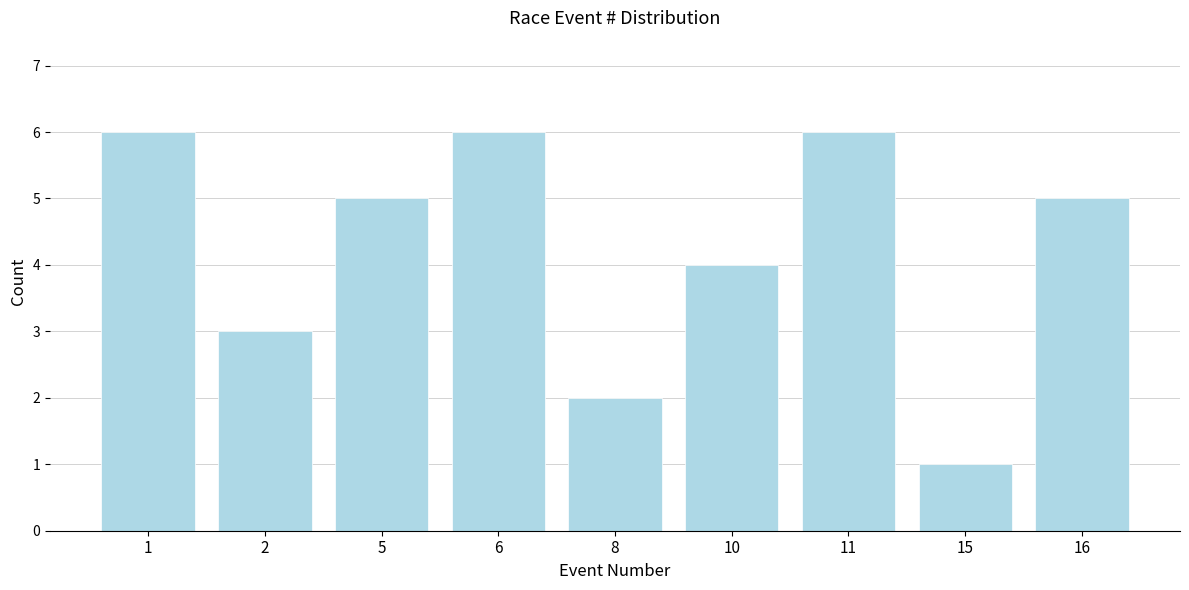

Reading left to right, what are all the values shown in this chart?

6	3	5	6	2	4	6	1	5